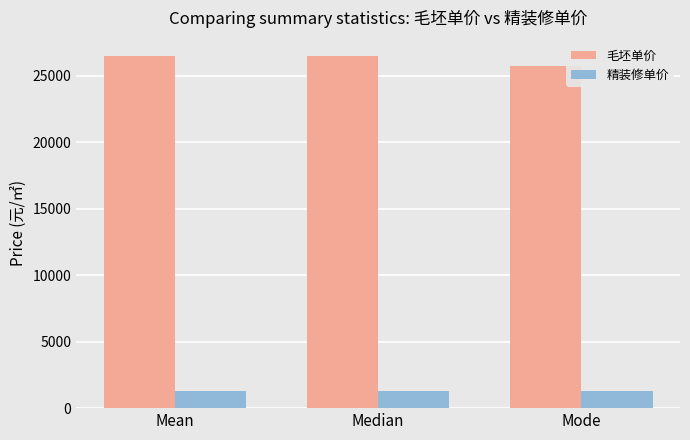

What position from the left is Mode?

3